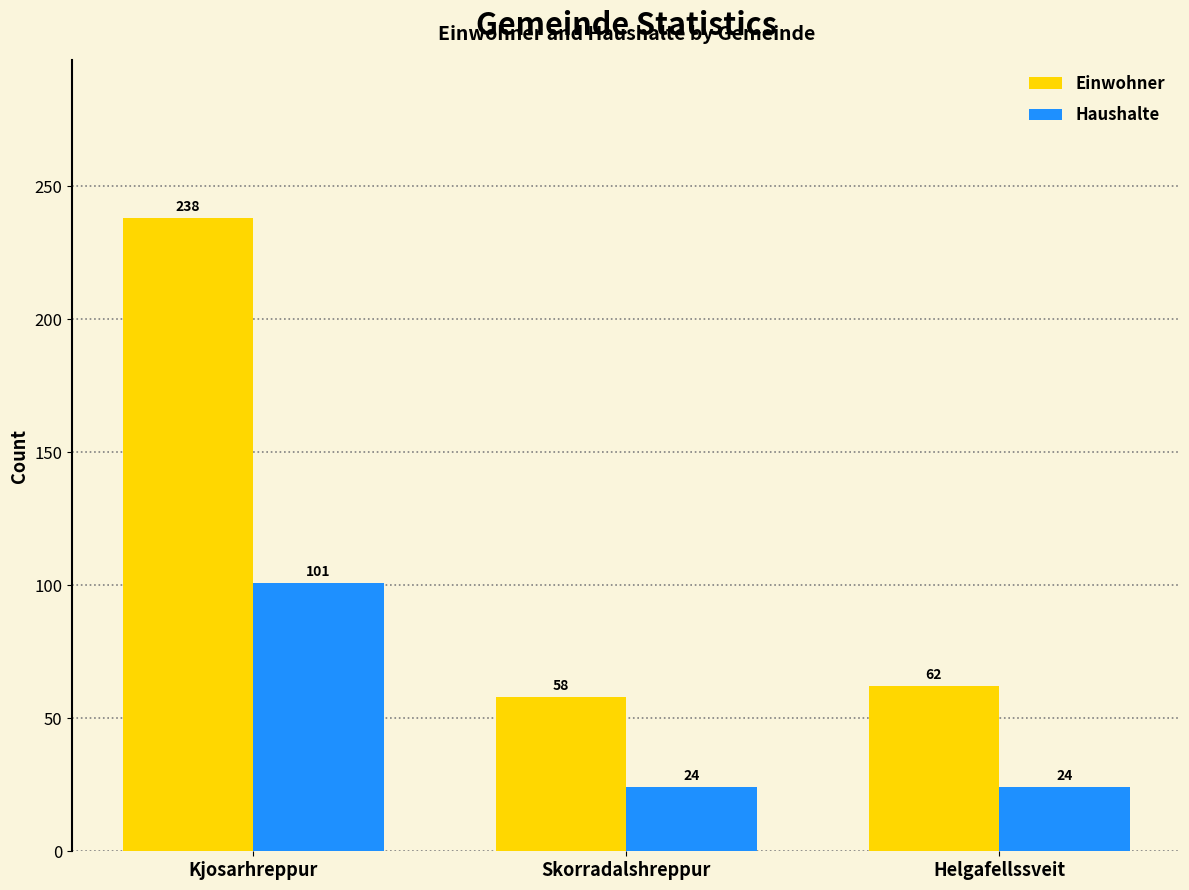

Which series has the largest range (max minus min)?

Einwohner